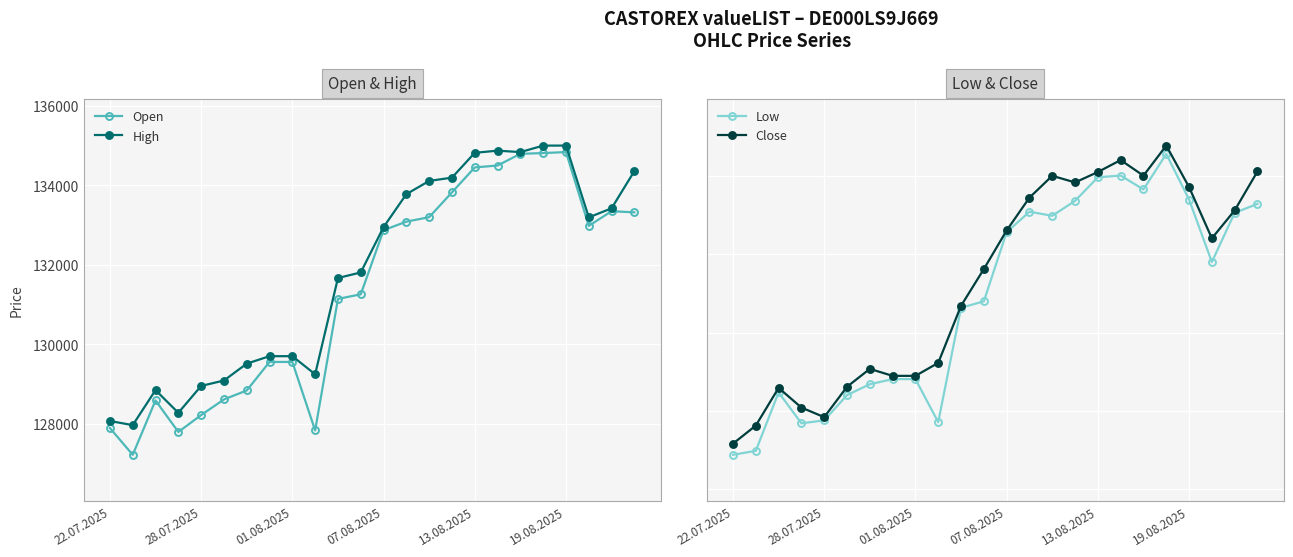

What is the spread (max minus min) of values at 23?

1074